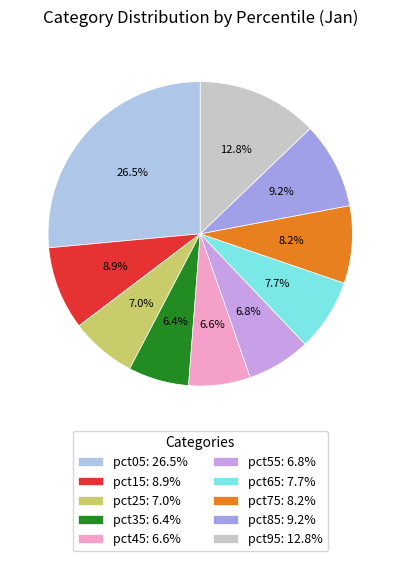

How many segments does this pie chart have?

10